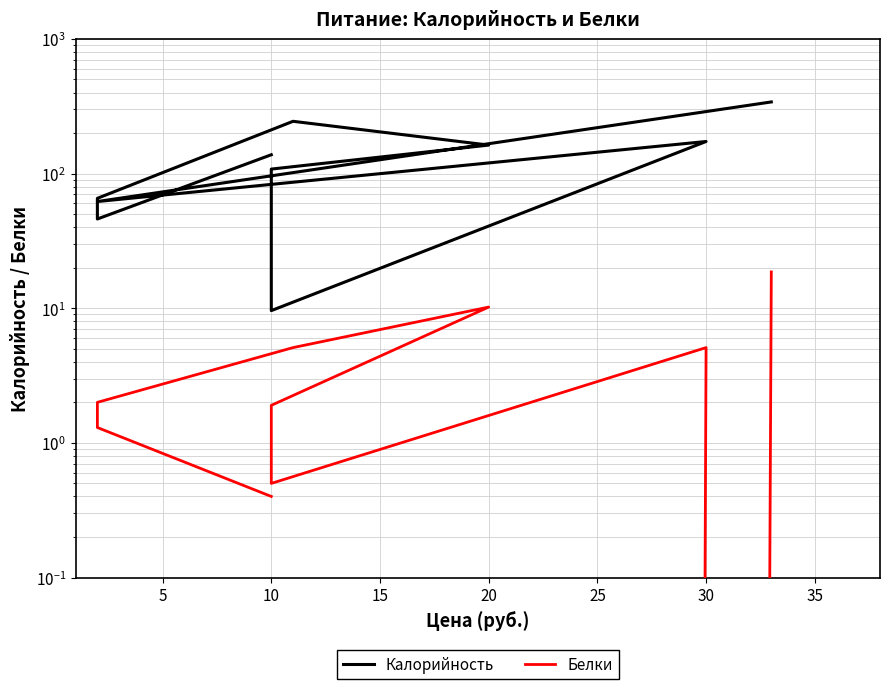

What is the sum of all Белки values?

45.1